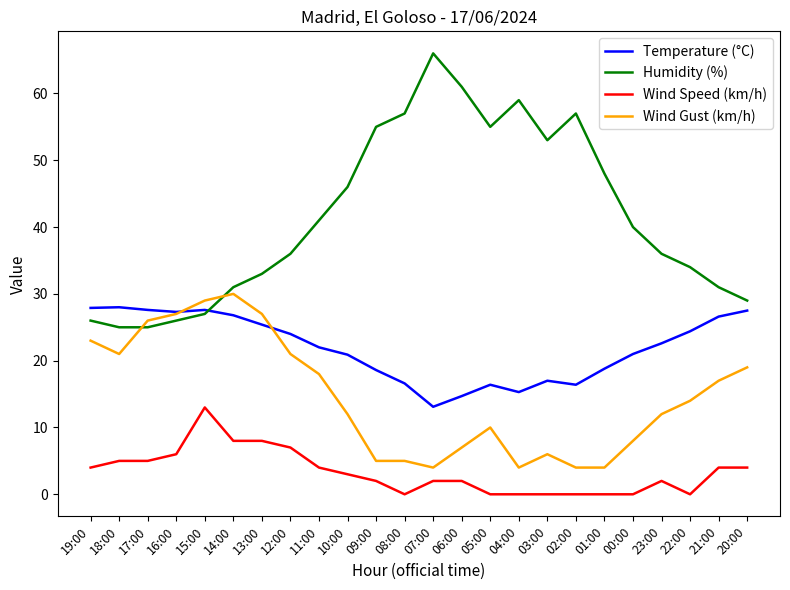

Does the chart display data point markers on the line(s)?

No